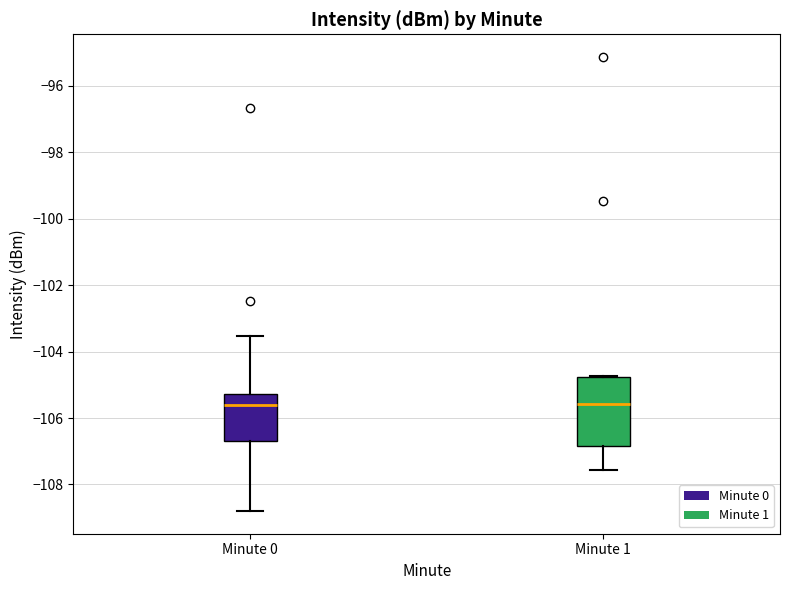

Comparing the boxes themselves (not the whiskers), which one is the tallest?

Minute 1